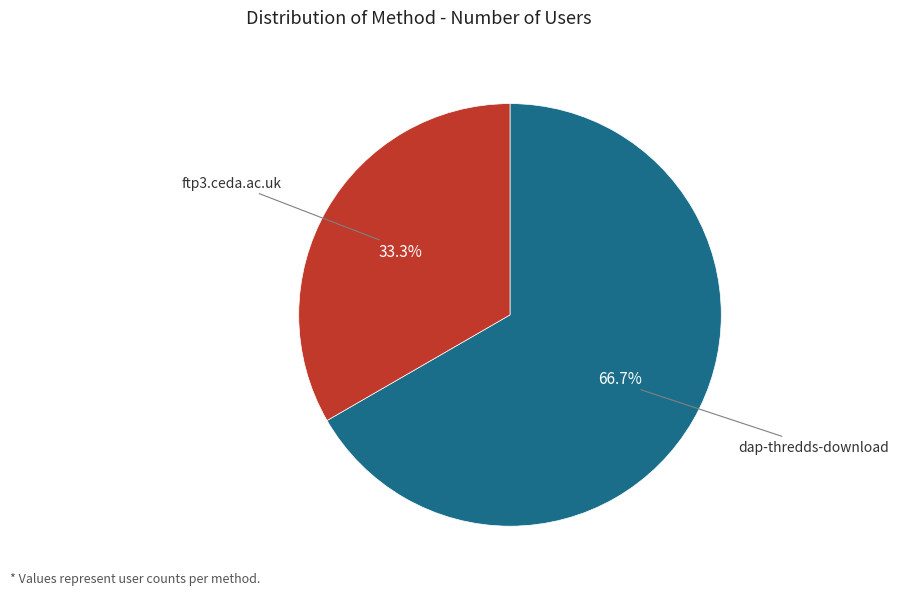

Count the number of slices in the pie.

2